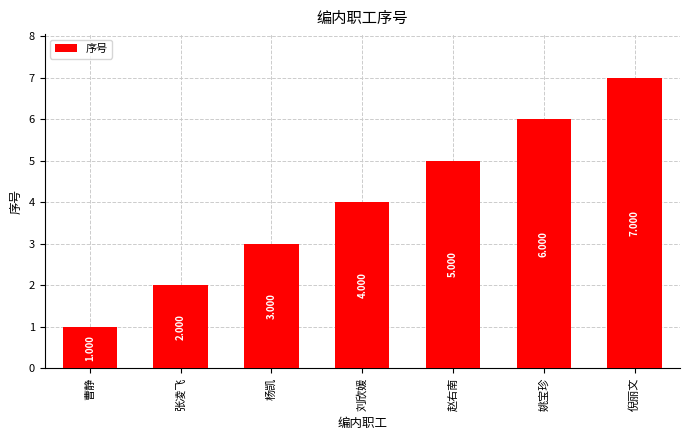

Reading right to left, transcribe all the data shown in this chart.

倪丽文=7	姚宝珍=6	赵右南=5	刘欣媛=4	杨凯=3	张凌飞=2	曹静=1